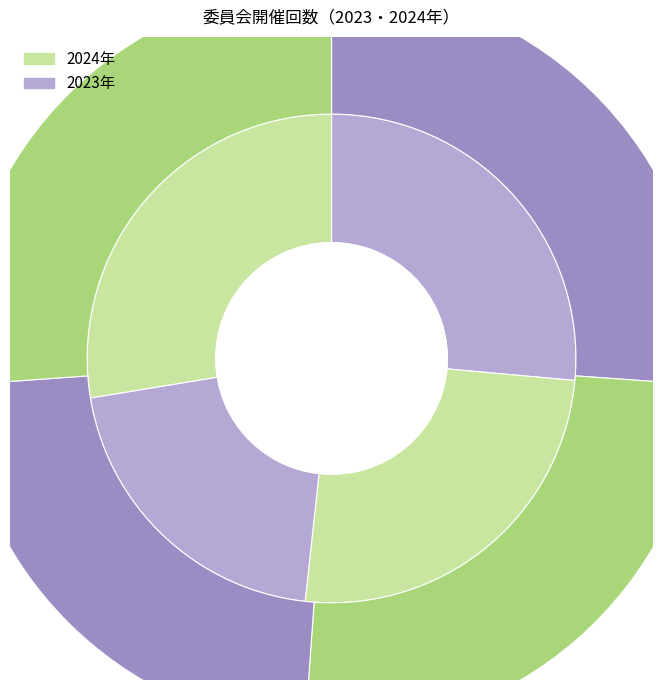

Combined, what portion of the pie is 2024 and 2023?

100.0%